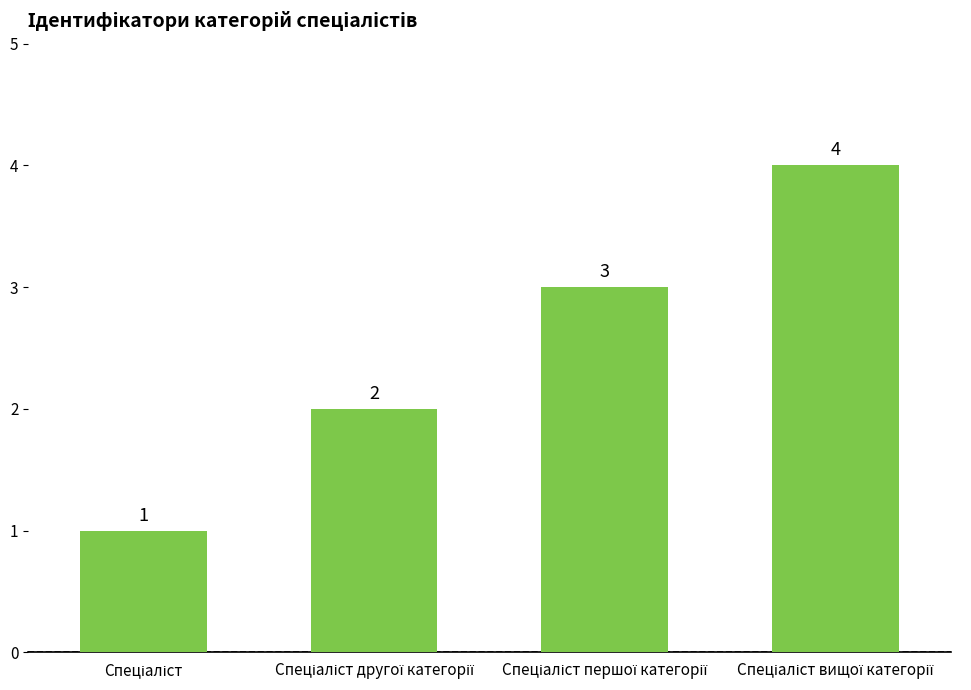

What is the greatest value displayed?

4